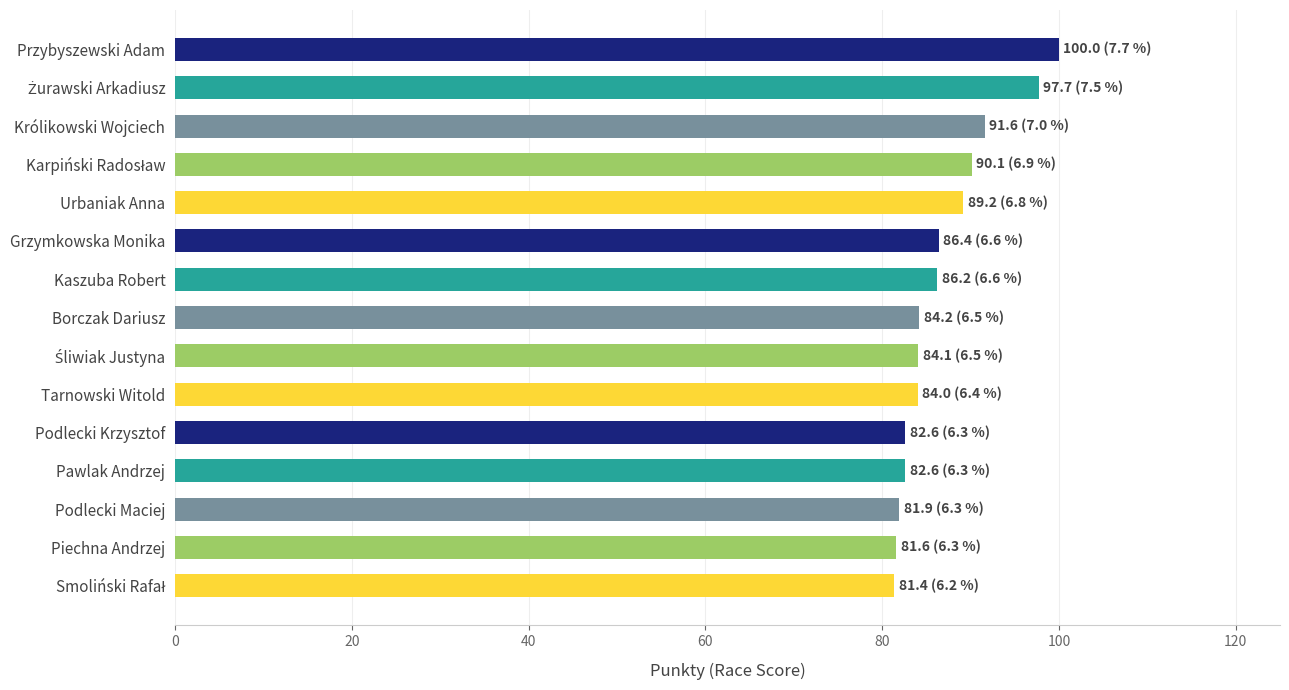

What is the change in value from Podlecki Krzysztof to Królikowski Wojciech?

+9.0